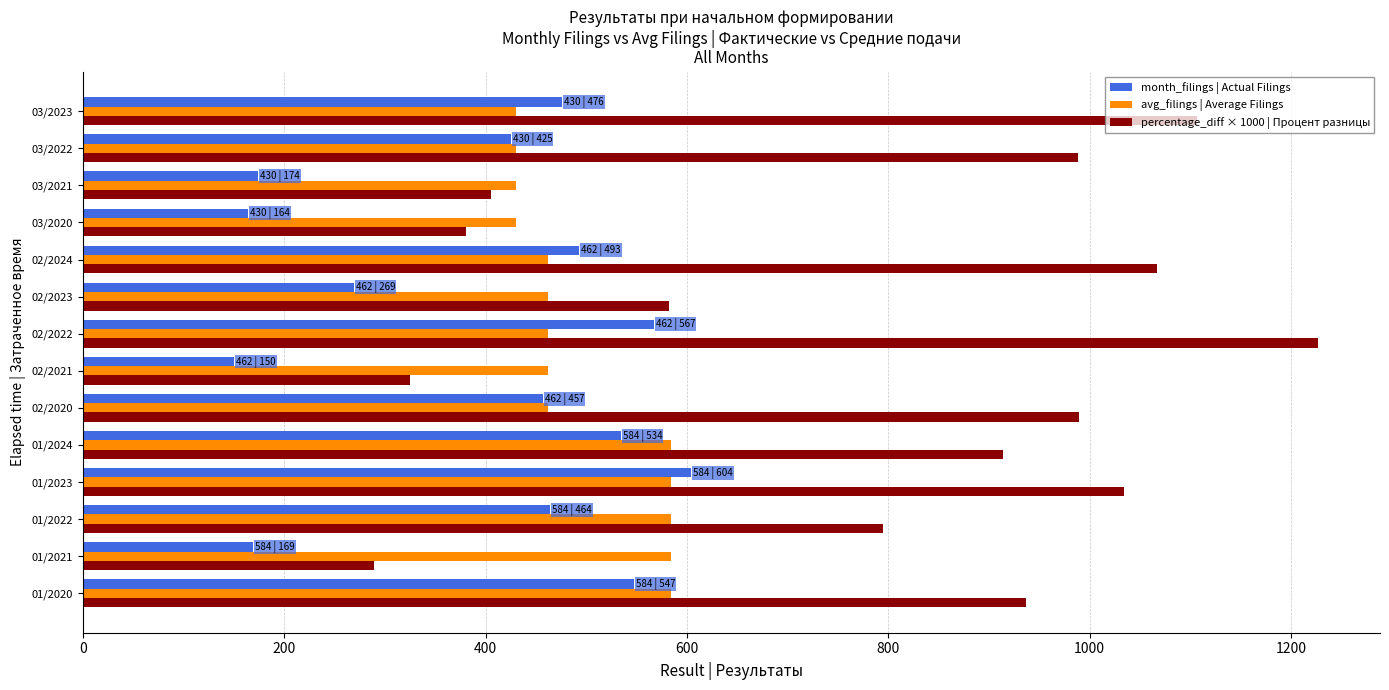

What are all the series names shown in the legend?

month_filings | Actual Filings, avg_filings | Average Filings, percentage_diff × 1000 | Процент разницы